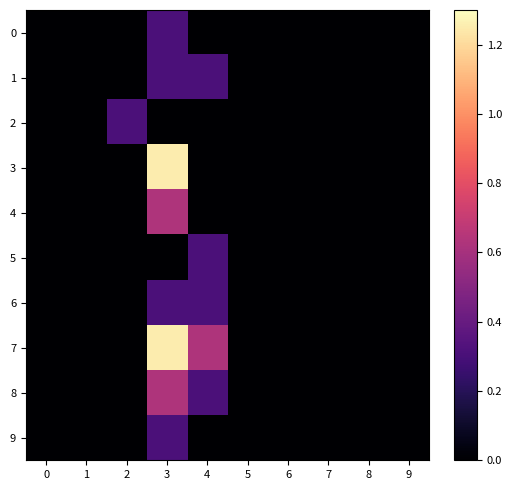

Reading right to left, list all the values displayed in this chart.

0: 9=0.0	8=0.0	7=0.0	6=0.0	5=0.0	4=0.0	3=0.3	2=0.0	1=0.0	0=0.0
1: 9=0.0	8=0.0	7=0.0	6=0.0	5=0.0	4=0.3	3=0.3	2=0.0	1=0.0	0=0.0
2: 9=0.0	8=0.0	7=0.0	6=0.0	5=0.0	4=0.0	3=0.0	2=0.3	1=0.0	0=0.0
3: 9=0.0	8=0.0	7=0.0	6=0.0	5=0.0	4=0.0	3=1.2	2=0.0	1=0.0	0=0.0
4: 9=0.0	8=0.0	7=0.0	6=0.0	5=0.0	4=0.0	3=0.6	2=0.0	1=0.0	0=0.0
5: 9=0.0	8=0.0	7=0.0	6=0.0	5=0.0	4=0.3	3=0.0	2=0.0	1=0.0	0=0.0
6: 9=0.0	8=0.0	7=0.0	6=0.0	5=0.0	4=0.3	3=0.3	2=0.0	1=0.0	0=0.0
7: 9=0.0	8=0.0	7=0.0	6=0.0	5=0.0	4=0.6	3=1.2	2=0.0	1=0.0	0=0.0
8: 9=0.0	8=0.0	7=0.0	6=0.0	5=0.0	4=0.3	3=0.6	2=0.0	1=0.0	0=0.0
9: 9=0.0	8=0.0	7=0.0	6=0.0	5=0.0	4=0.0	3=0.3	2=0.0	1=0.0	0=0.0